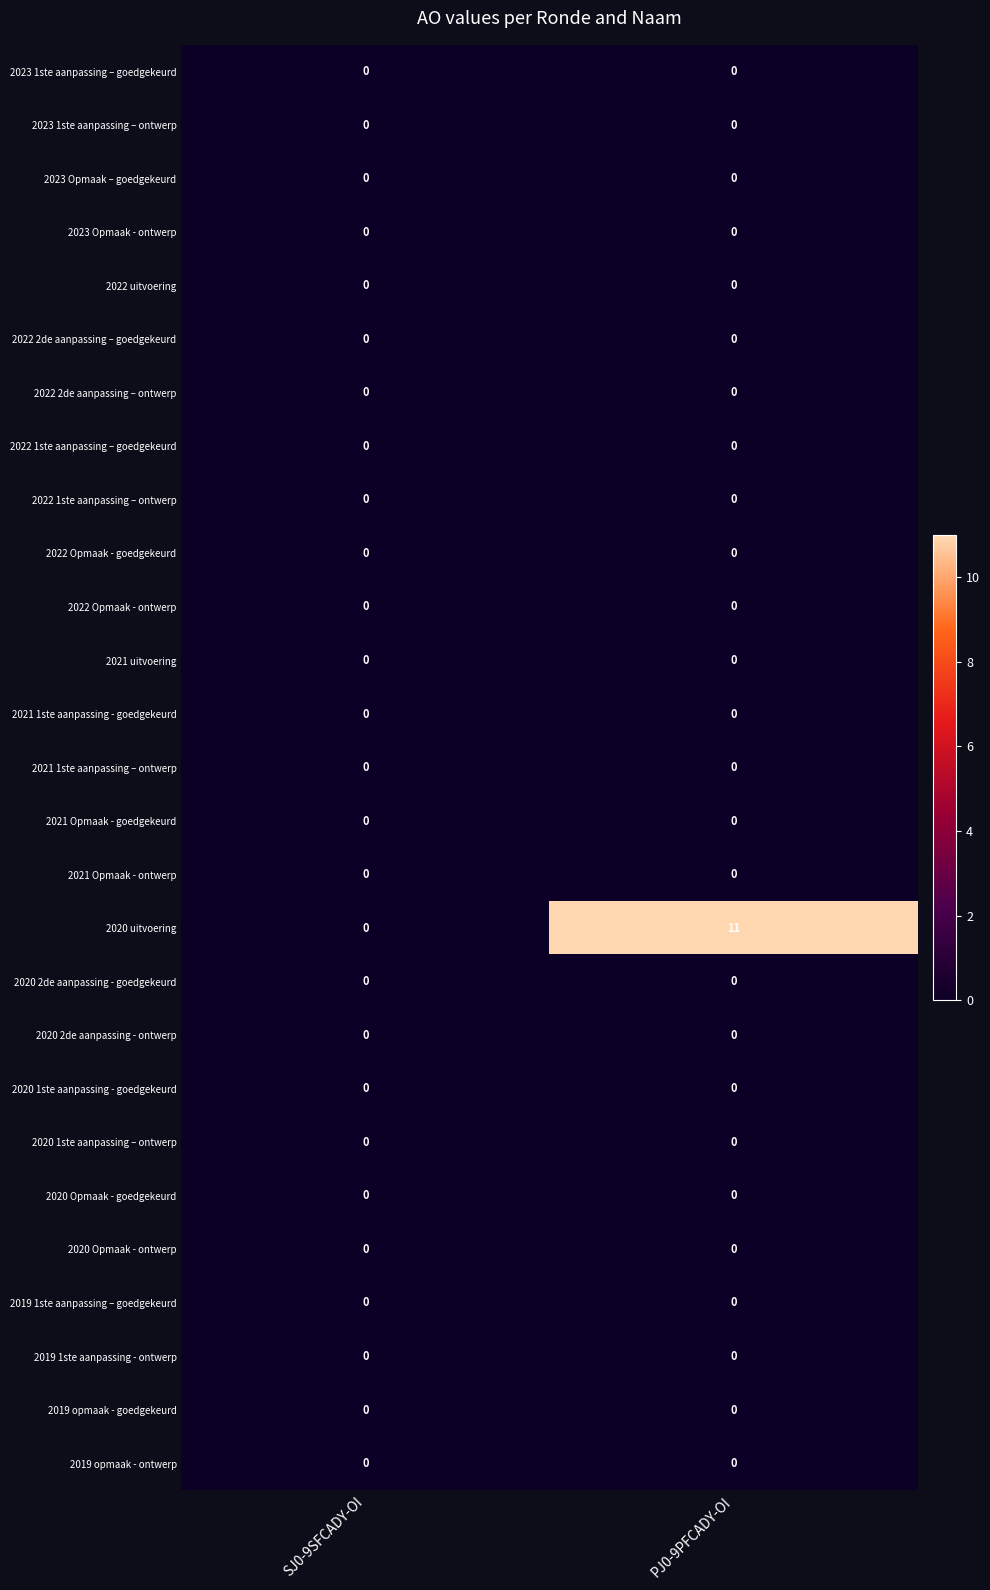

The 2020 Opmaak - goedgekeurd series shows 0 at SJ0-9SFCADY-OI. True or false?

True